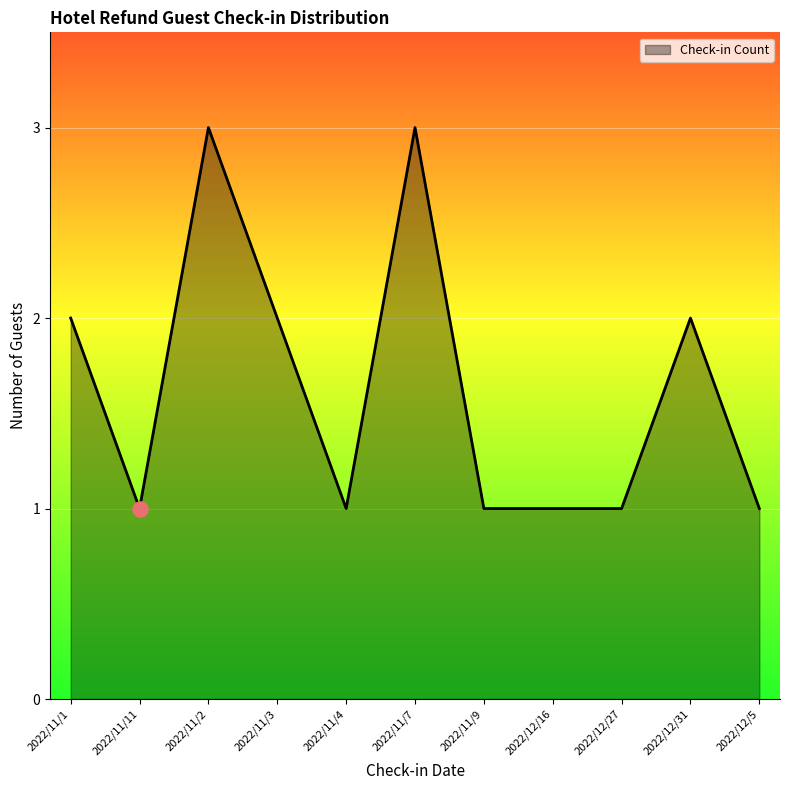

Which has a higher value, 2022/11/3 or 2022/11/7?

2022/11/7